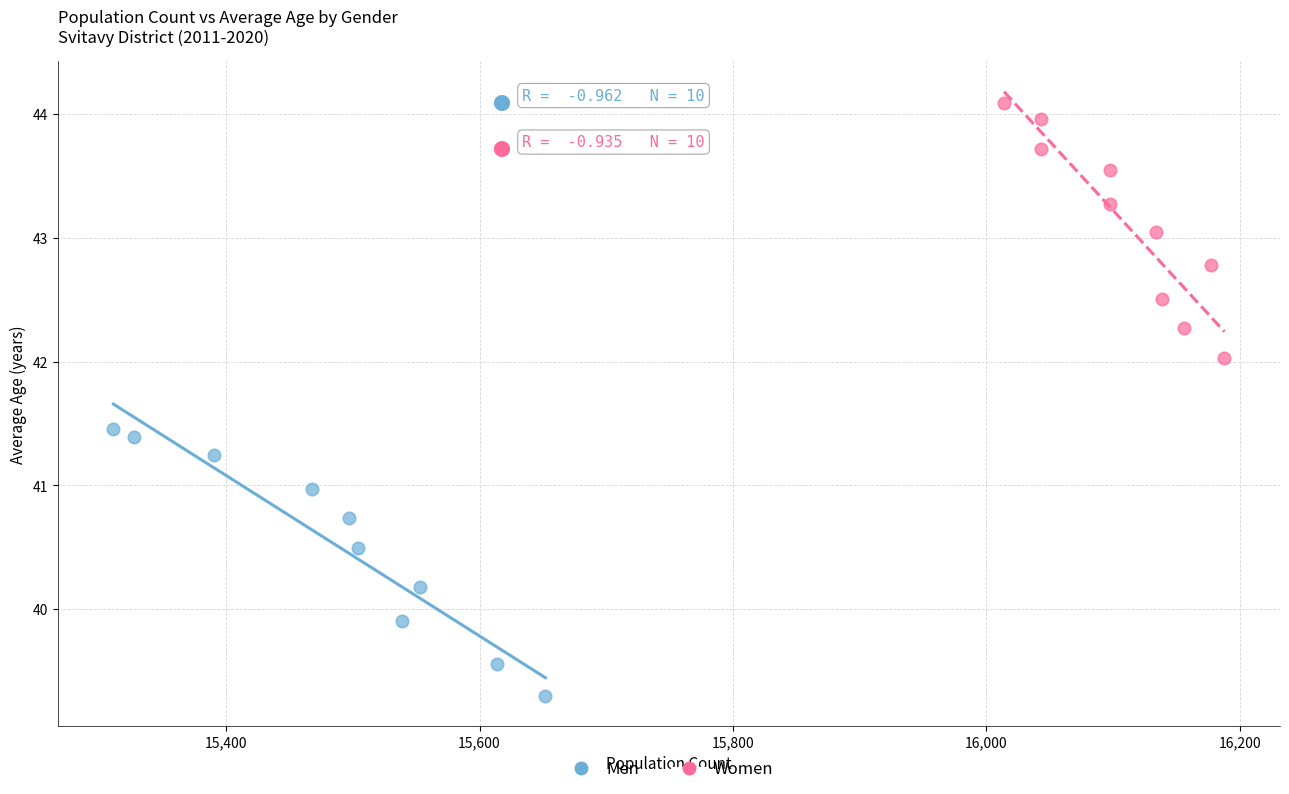

What are all the series names shown in the legend?

Men, Women